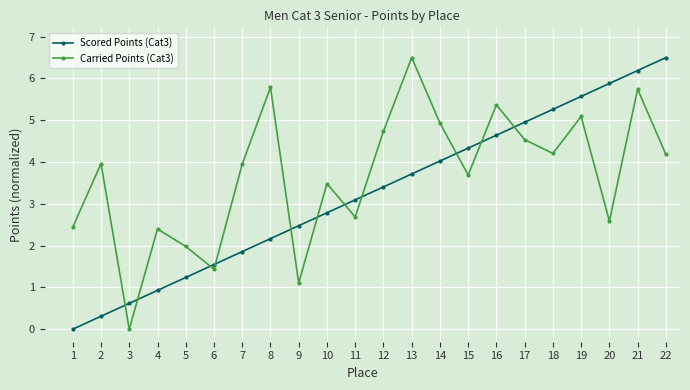

What is the average value of the Carried Points (Cat3) series?

3.7